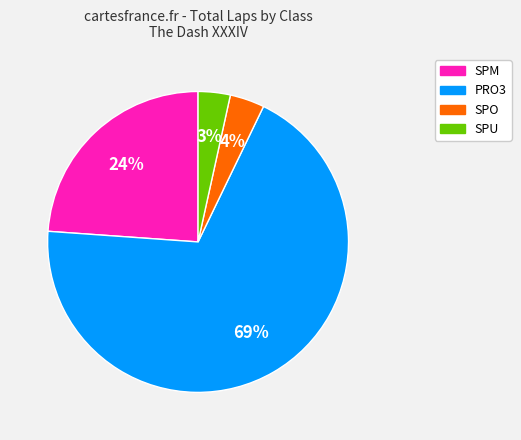

Does PRO3 represent more than half of the total?

Yes